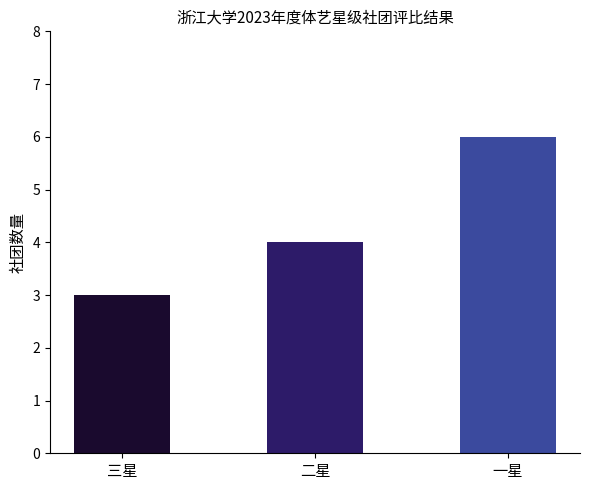

Reading left to right, transcribe all the data shown in this chart.

三星=3	二星=4	一星=6